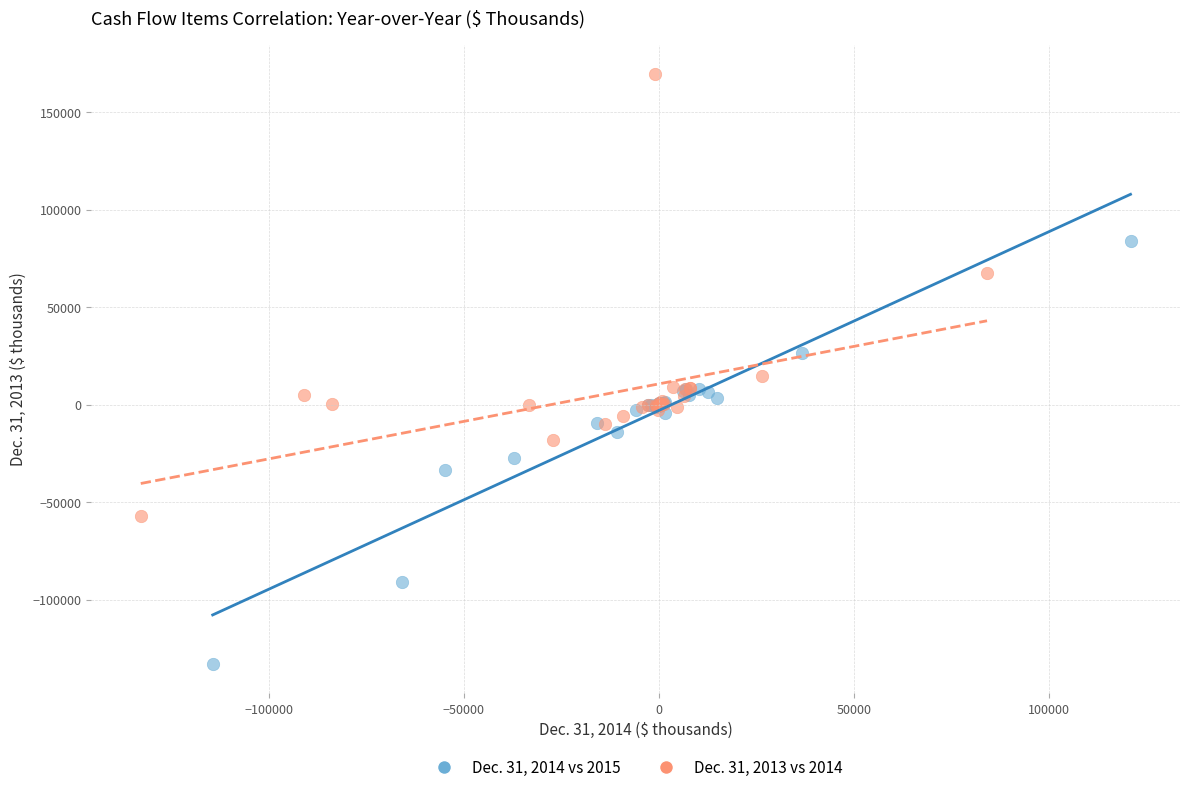

Which series reaches the minimum Y coordinate?

Dec. 31, 2014 vs 2015